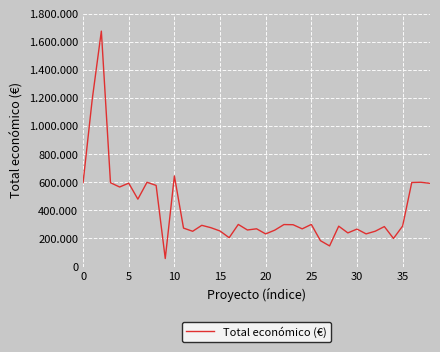

What is the minimum value shown in the chart?

57500